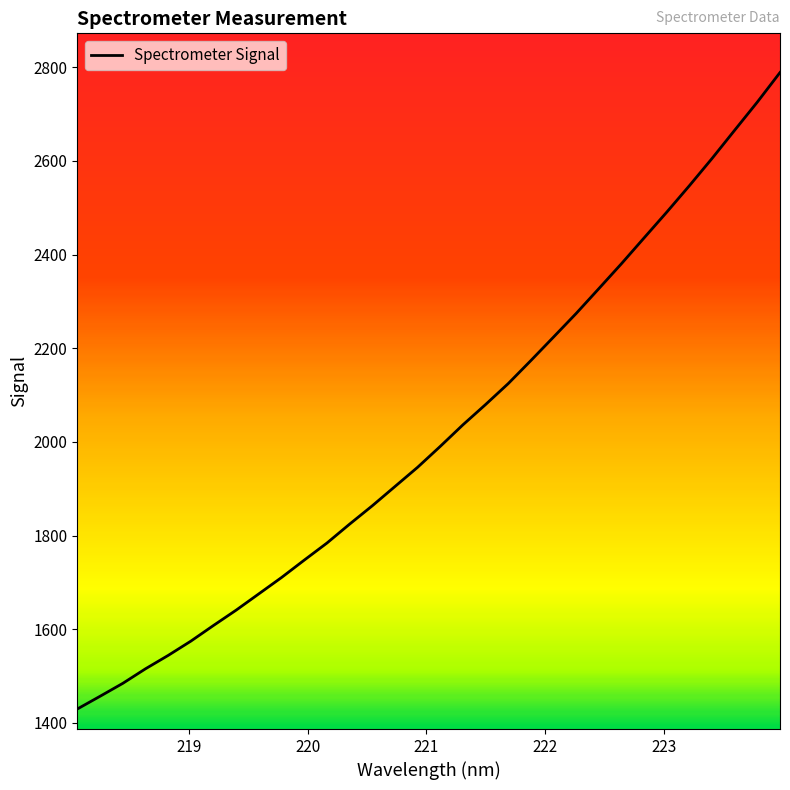

What is the greatest value displayed?

2788.9